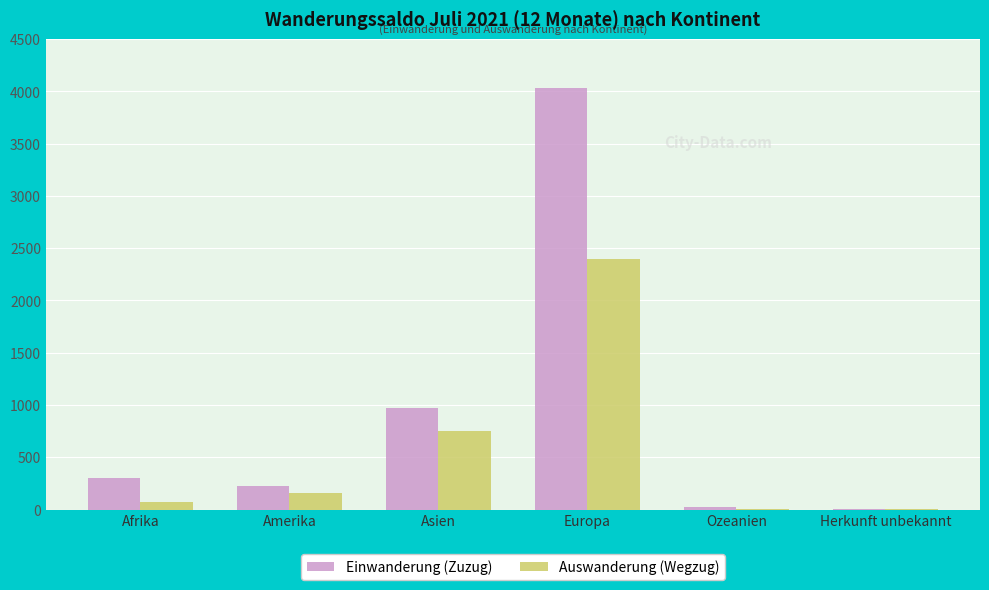

True or false: Auswanderung (Wegzug) has a value of 753 at Asien.

True